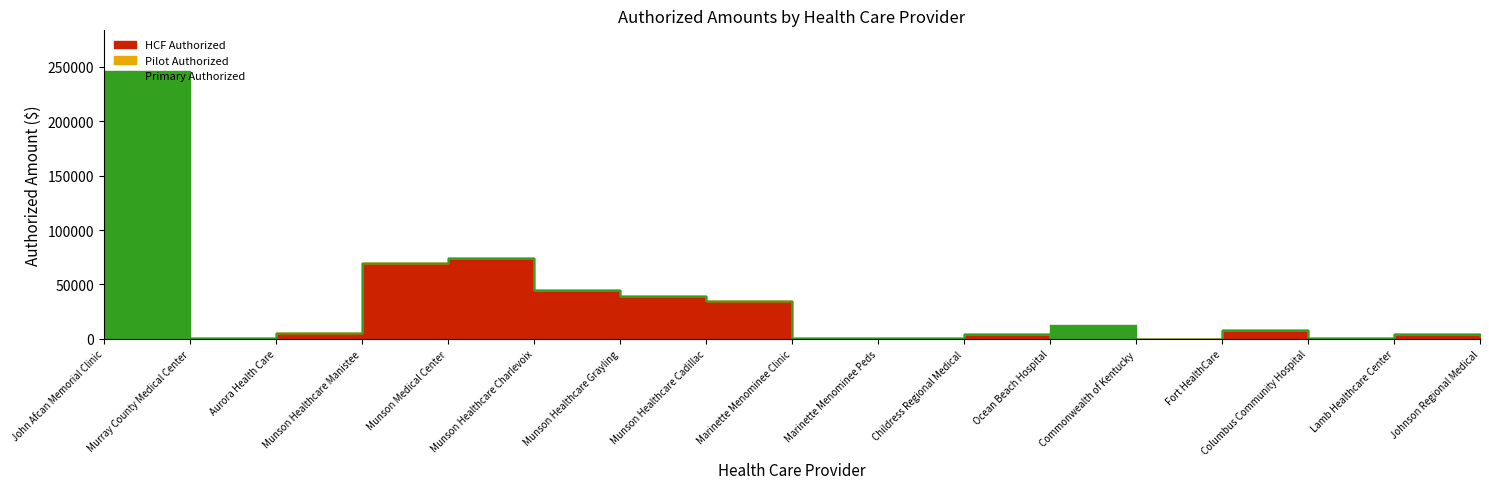

Which series has the largest range (max minus min)?

Primary Authorized